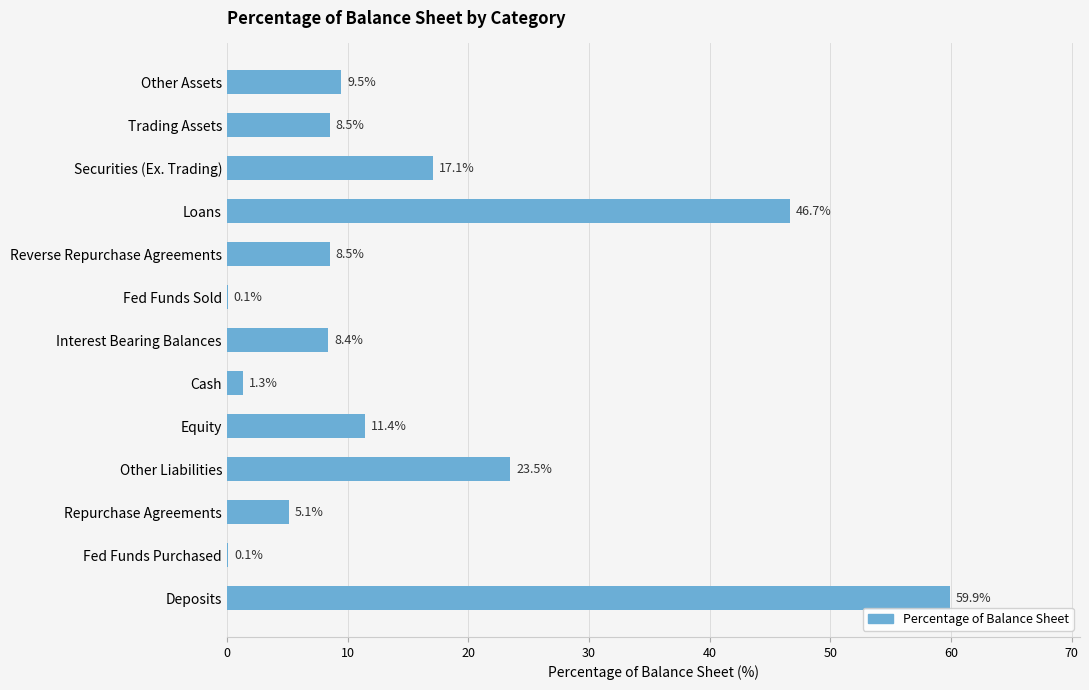

Is it true that the value at Reverse Repurchase Agreements is 12.7?

False